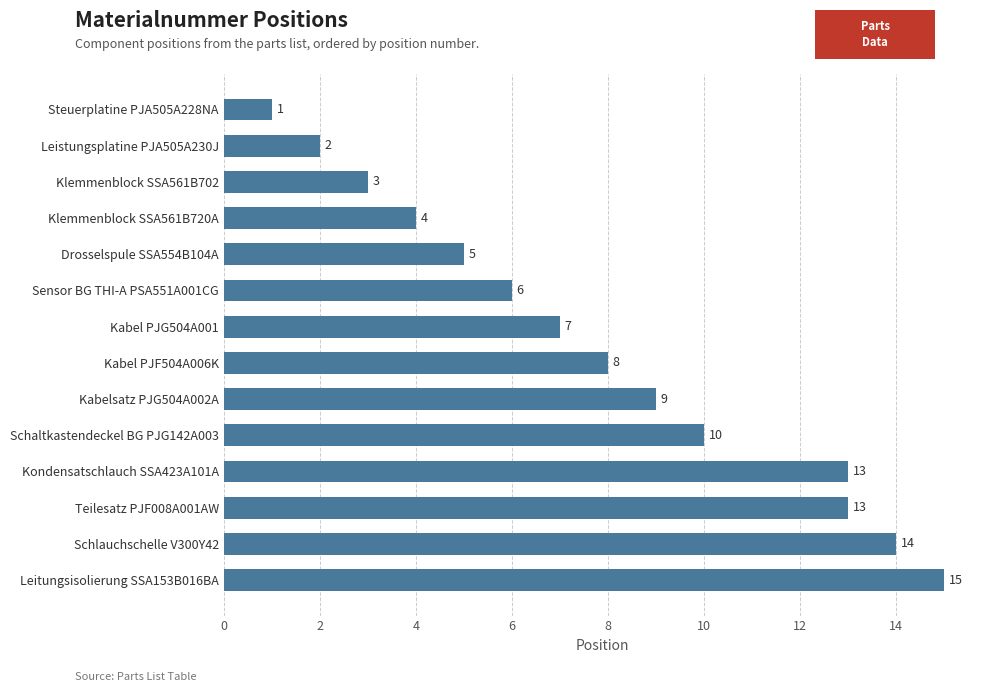

Are the bars grouped side by side (vs. stacked)?

No